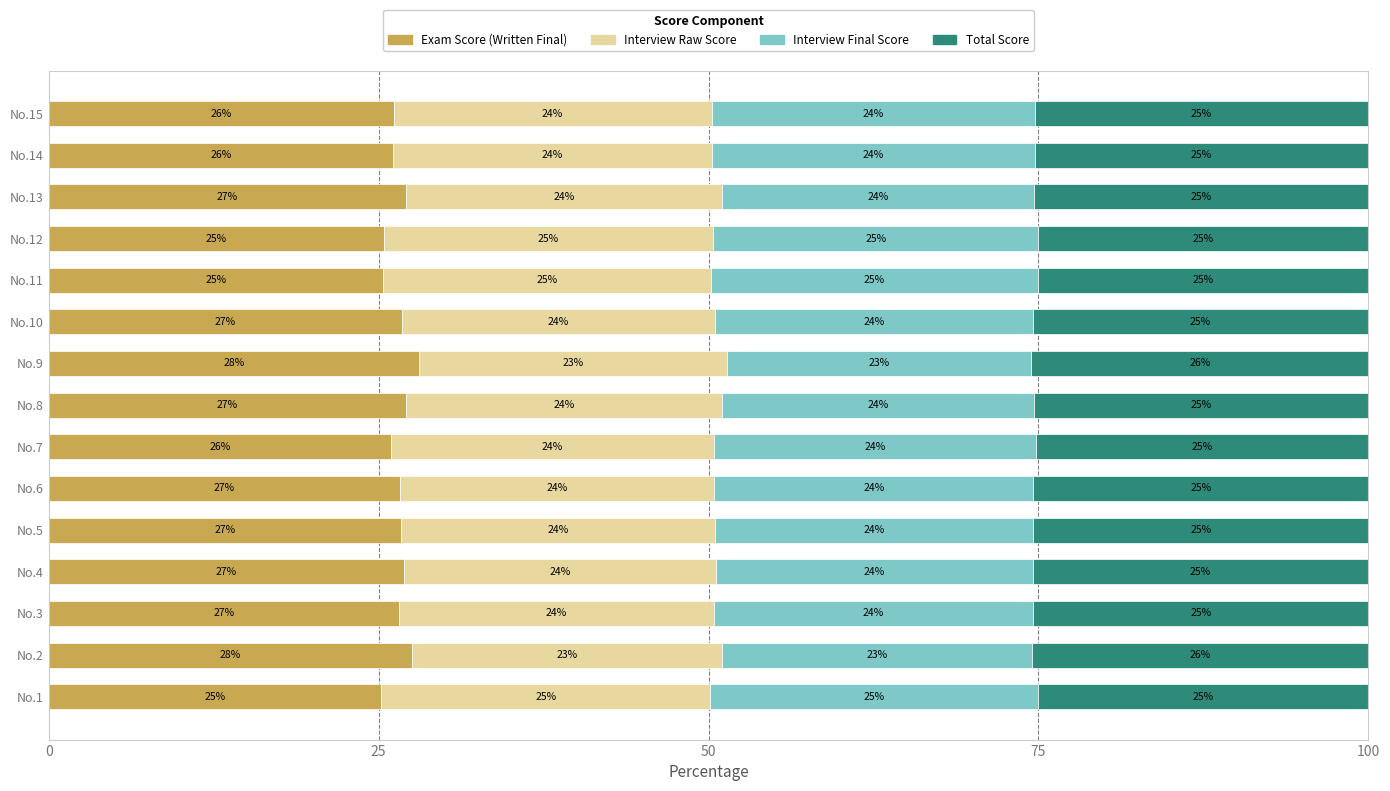

What is the total value across all series at No.5?

100.0